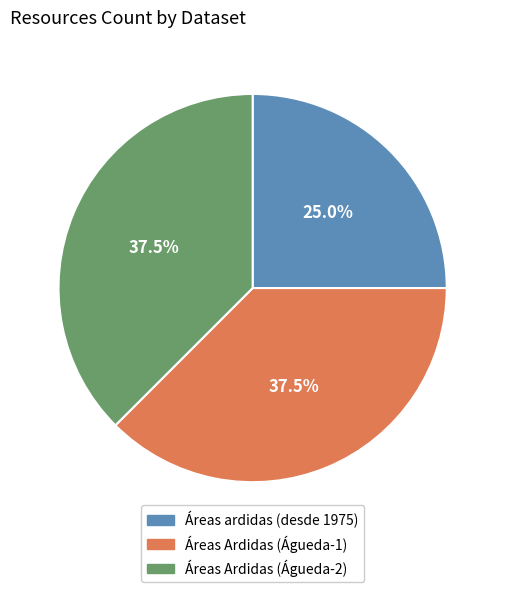

Which slice is the smallest?

Áreas ardidas (desde 1975)